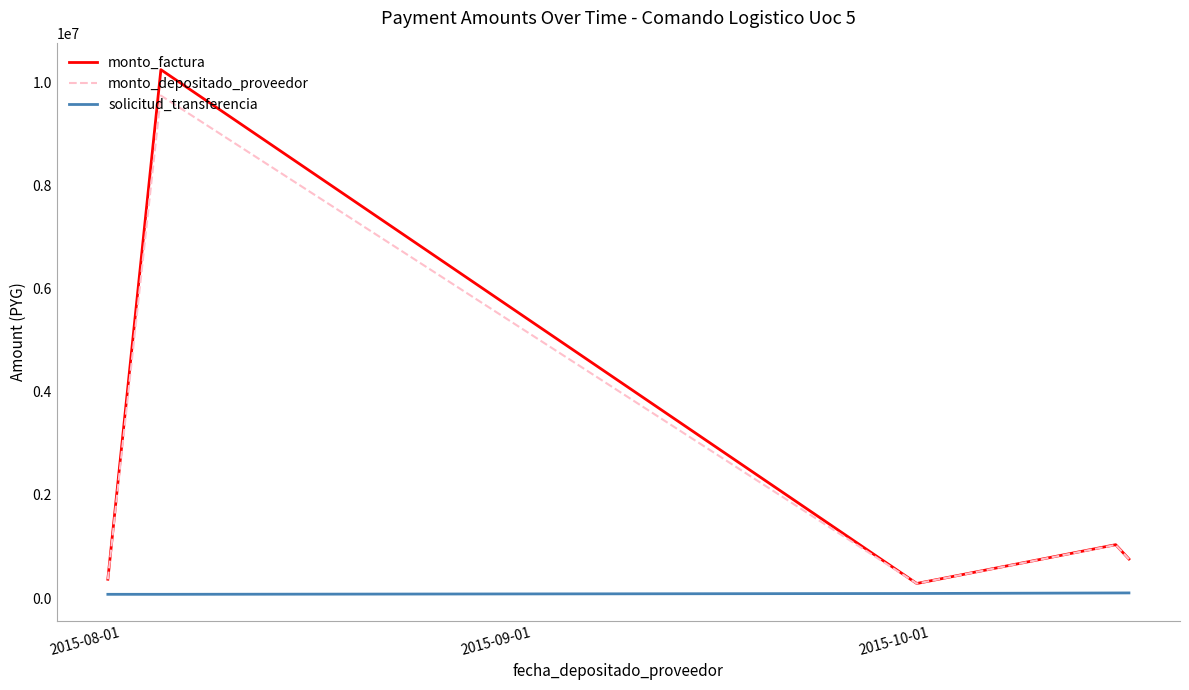

How many values in the monto_depositado_proveedor series are below 755244?

2